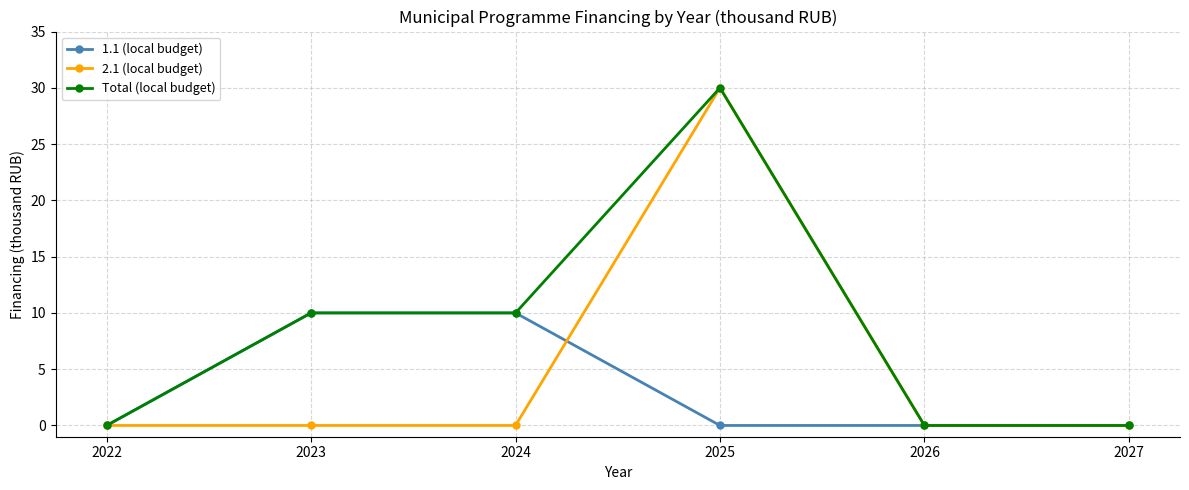

Reading left to right, list all the values displayed in this chart.

1.1 (local budget): 2022=0	2023=10	2024=10	2025=0	2026=0	2027=0
2.1 (local budget): 2022=0	2023=0	2024=0	2025=30	2026=0	2027=0
Total (local budget): 2022=0	2023=10	2024=10	2025=30	2026=0	2027=0